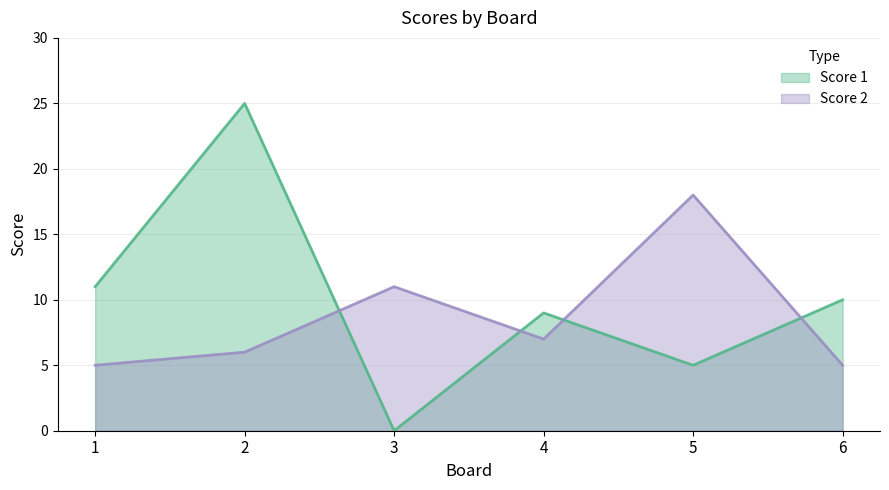

Does the chart have visible grid lines?

Yes